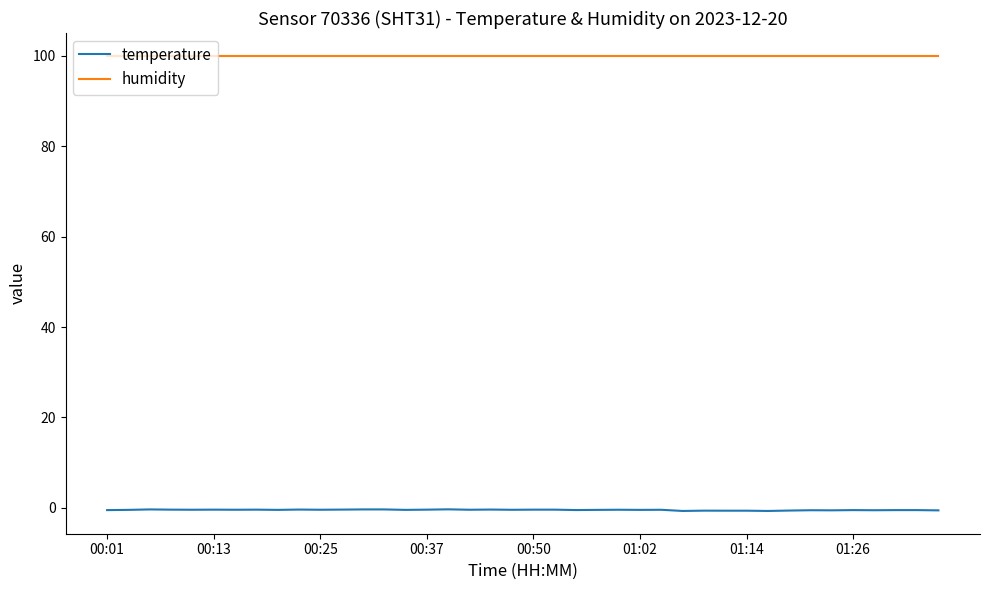

At how many categories does at least one series exceed 90?

40